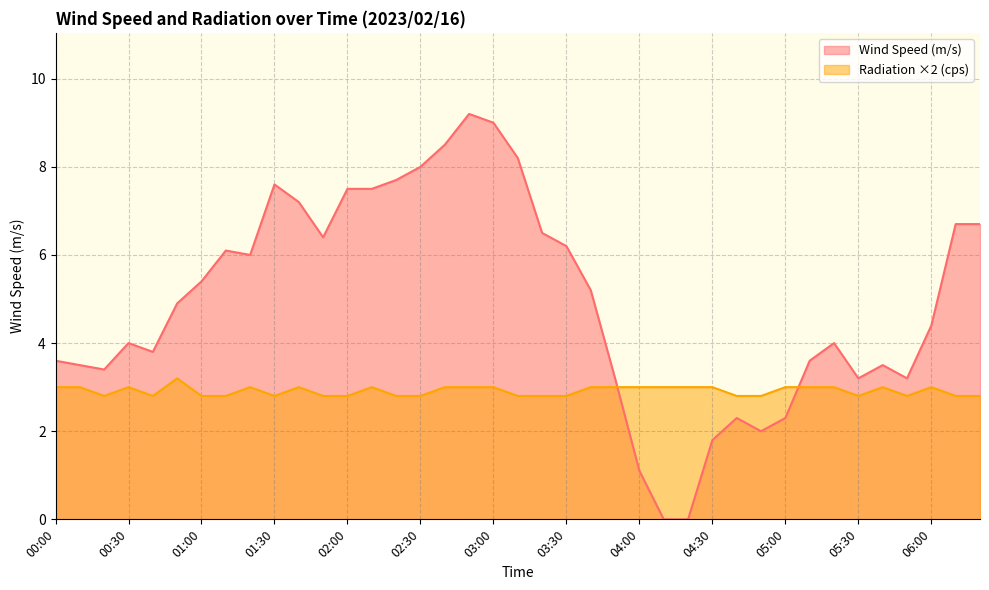

What is the difference between the maximum and minimum values in the Radiation (cps) series?

0.4